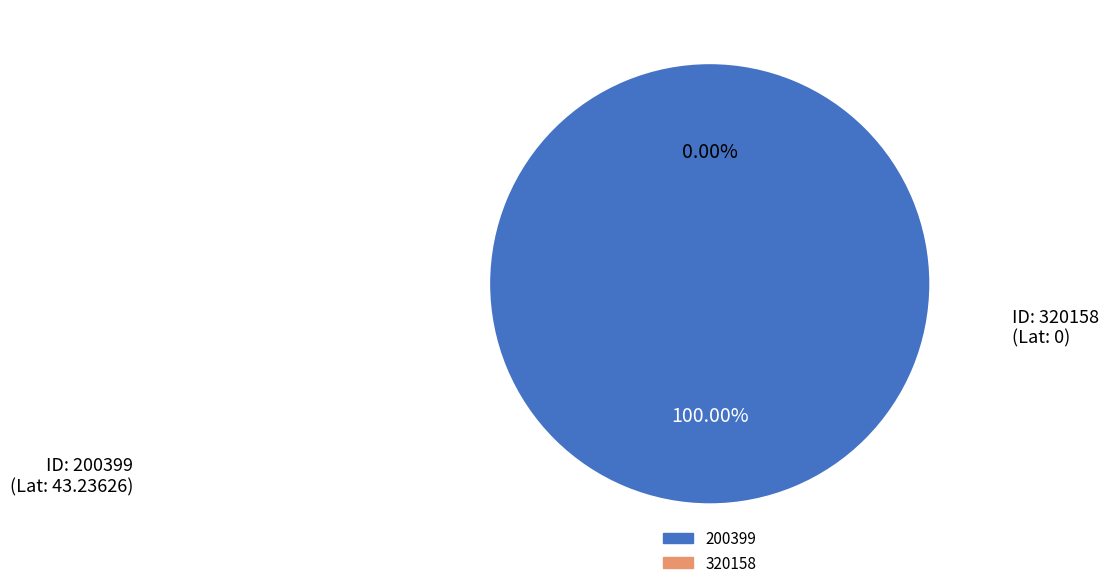

Which slice represents more than half of the pie?

200399